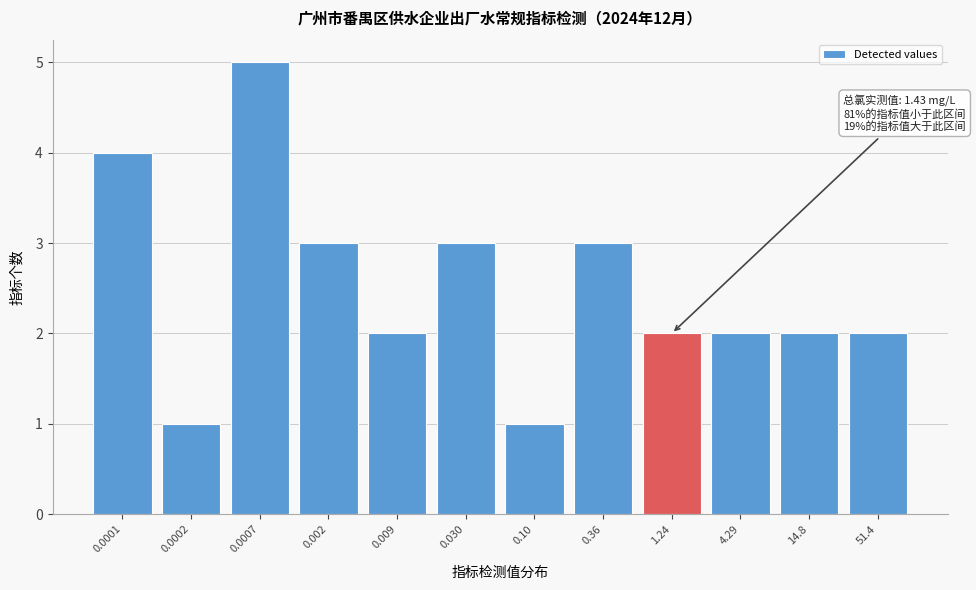

Reading left to right, transcribe all the data shown in this chart.

0.0001=4	0.0002=1	0.0007=5	0.002=3	0.009=2	0.030=3	0.10=1	0.36=3	1.24=2	4.29=2	14.8=2	51.4=2